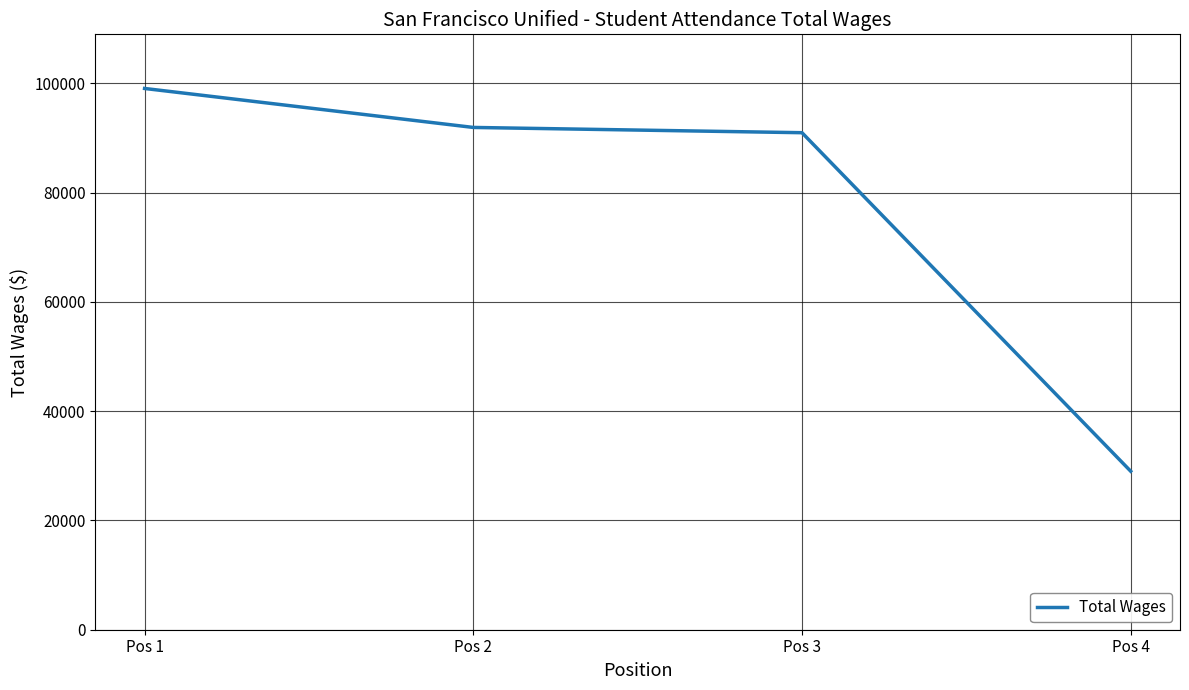

List the labels in order of value, smallest first.

Pos 4, Pos 3, Pos 2, Pos 1